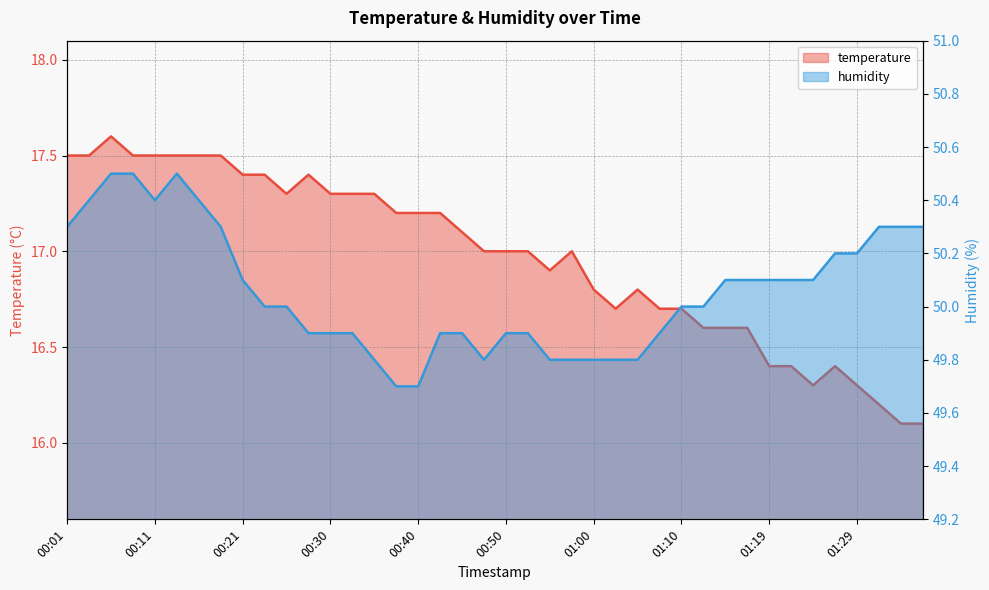

Which category has the lowest value across all series?

01:34